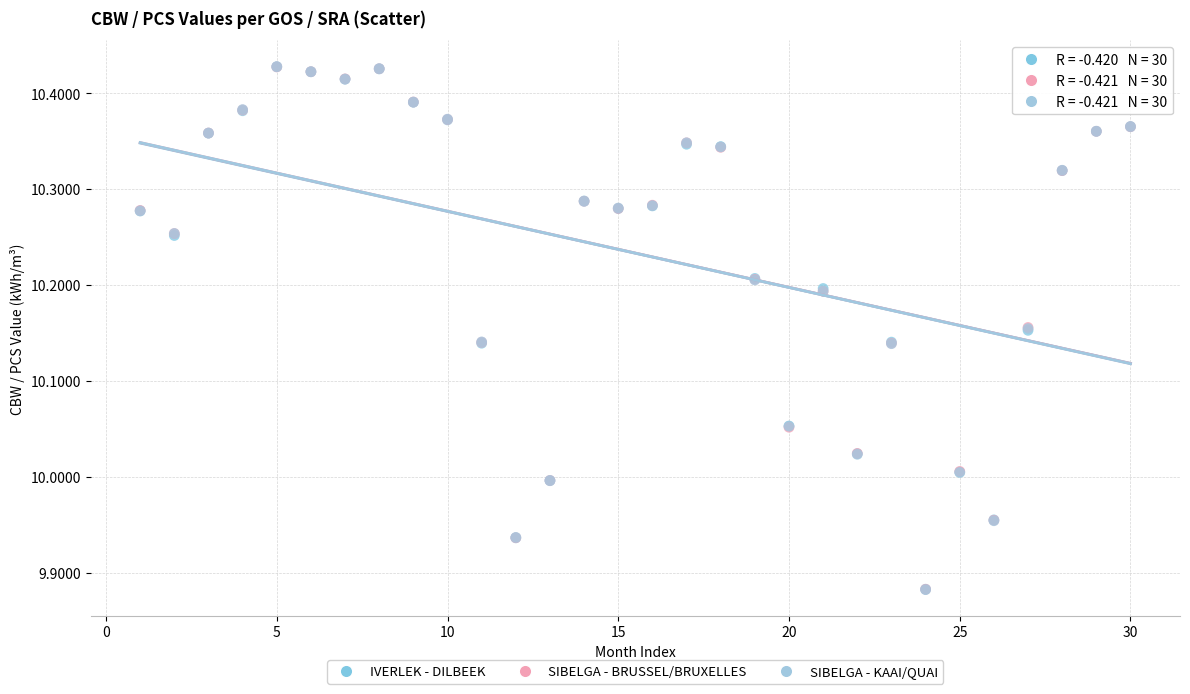

What are all the series names shown in the legend?

IVERLEK - DILBEEK, SIBELGA - BRUSSEL/BRUXELLES, SIBELGA - KAAI/QUAI